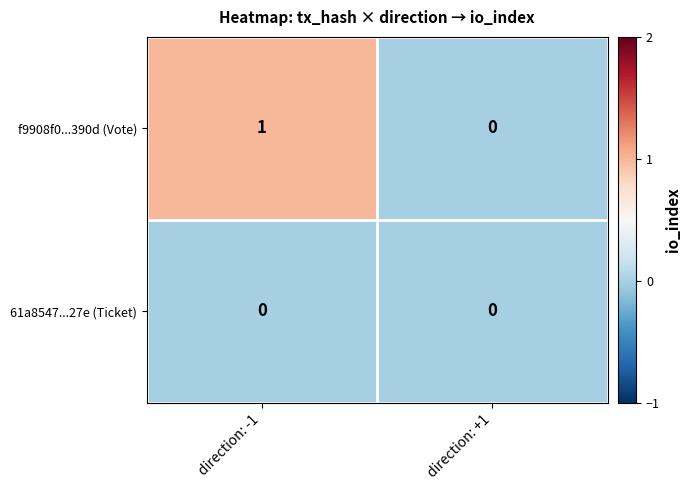

Where is f9908f0...390d (Vote) nearest to the value 0?

direction: +1